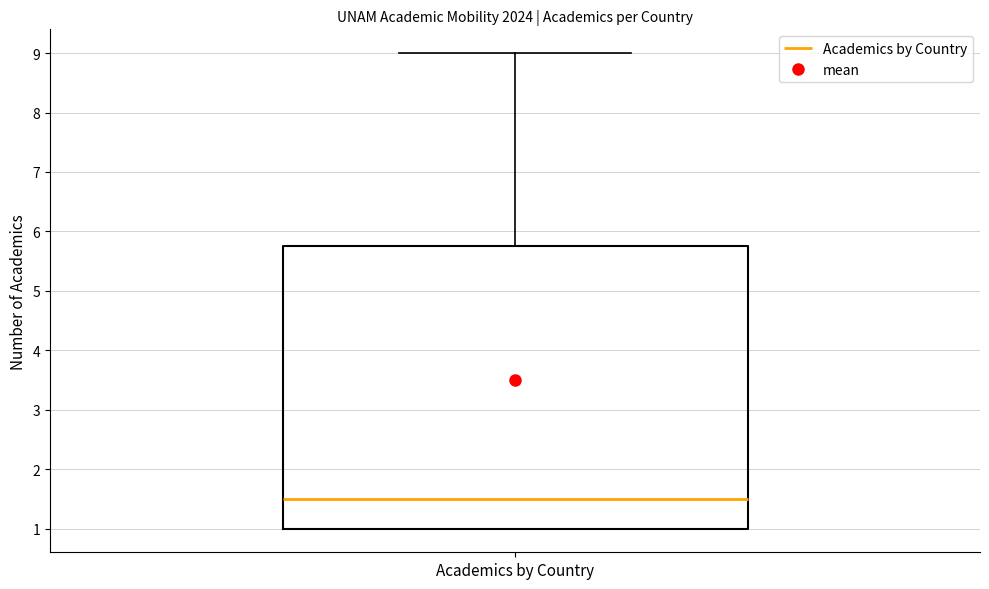

Read this box plot against the y-axis: the position of the median line, the range covered by the box, and the ends of both whiskers. The values are not printed on the chart, so give them approximately, as read against the axis.

median 1.5, box 1.0 to 5.8, whiskers 1.0 to 9.0